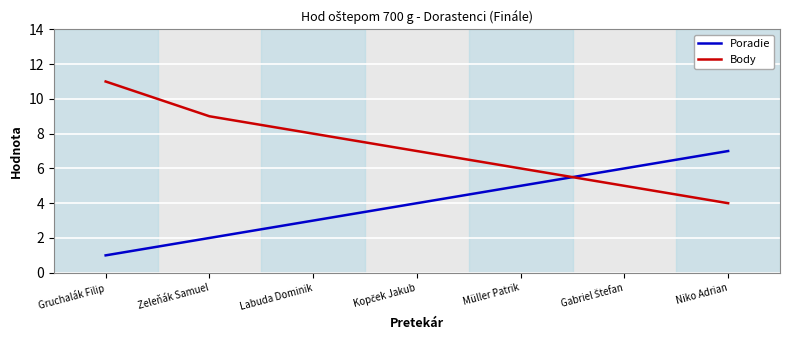

What is the maximum value for Poradie?

7